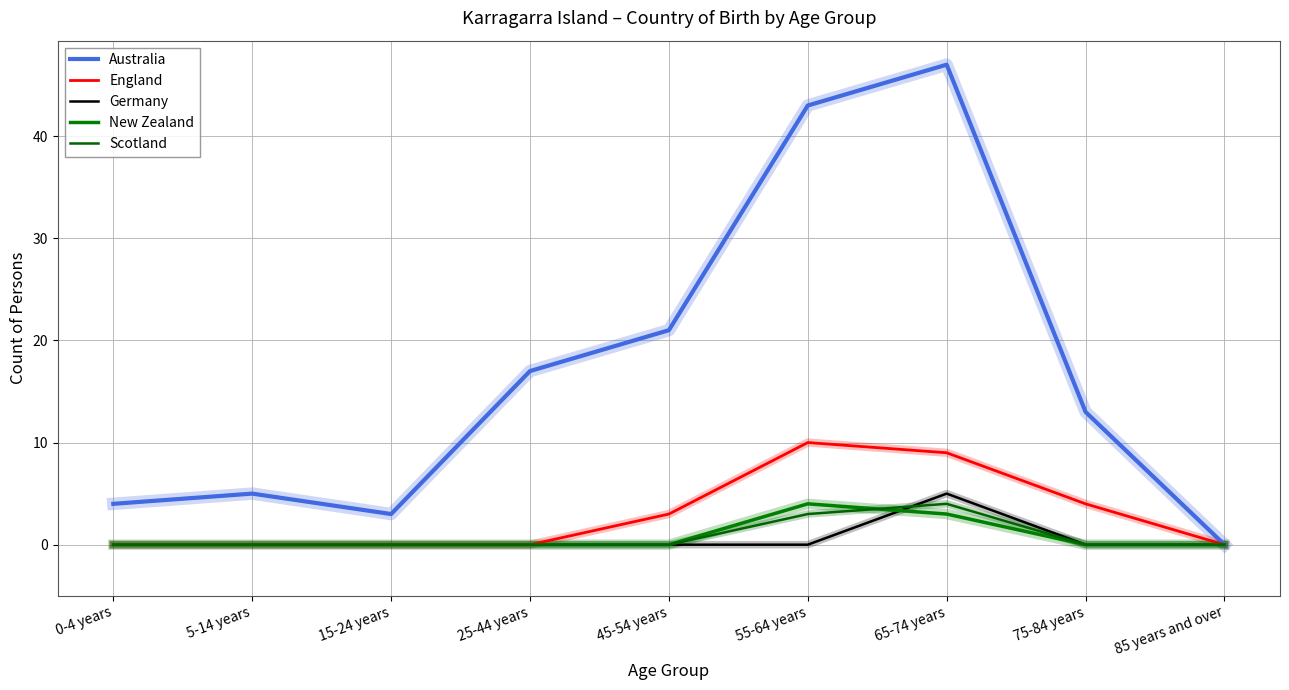

In Australia, how many points are higher than both neighbors (excluding endpoints)?

2